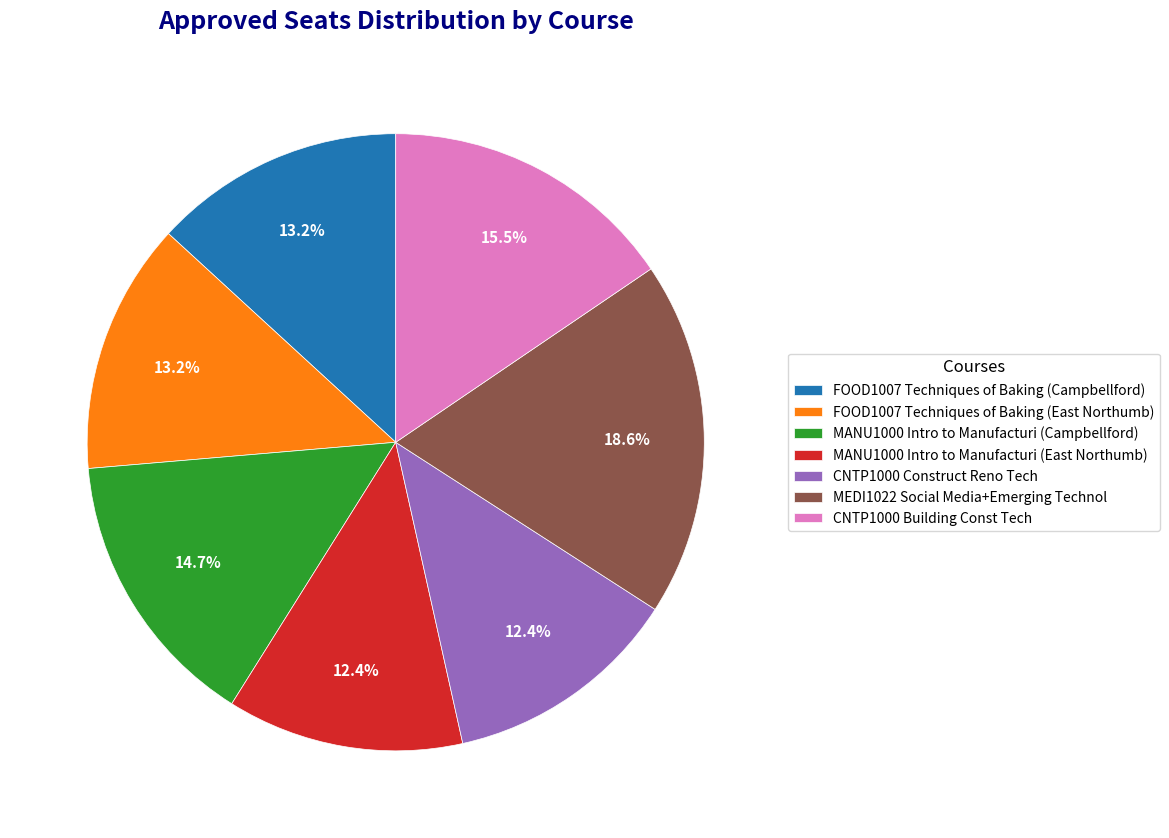

Between CNTP1000 Construct Reno Tech and FOOD1007 Techniques of Baking (East Northumb), which is larger?

FOOD1007 Techniques of Baking (East Northumb)